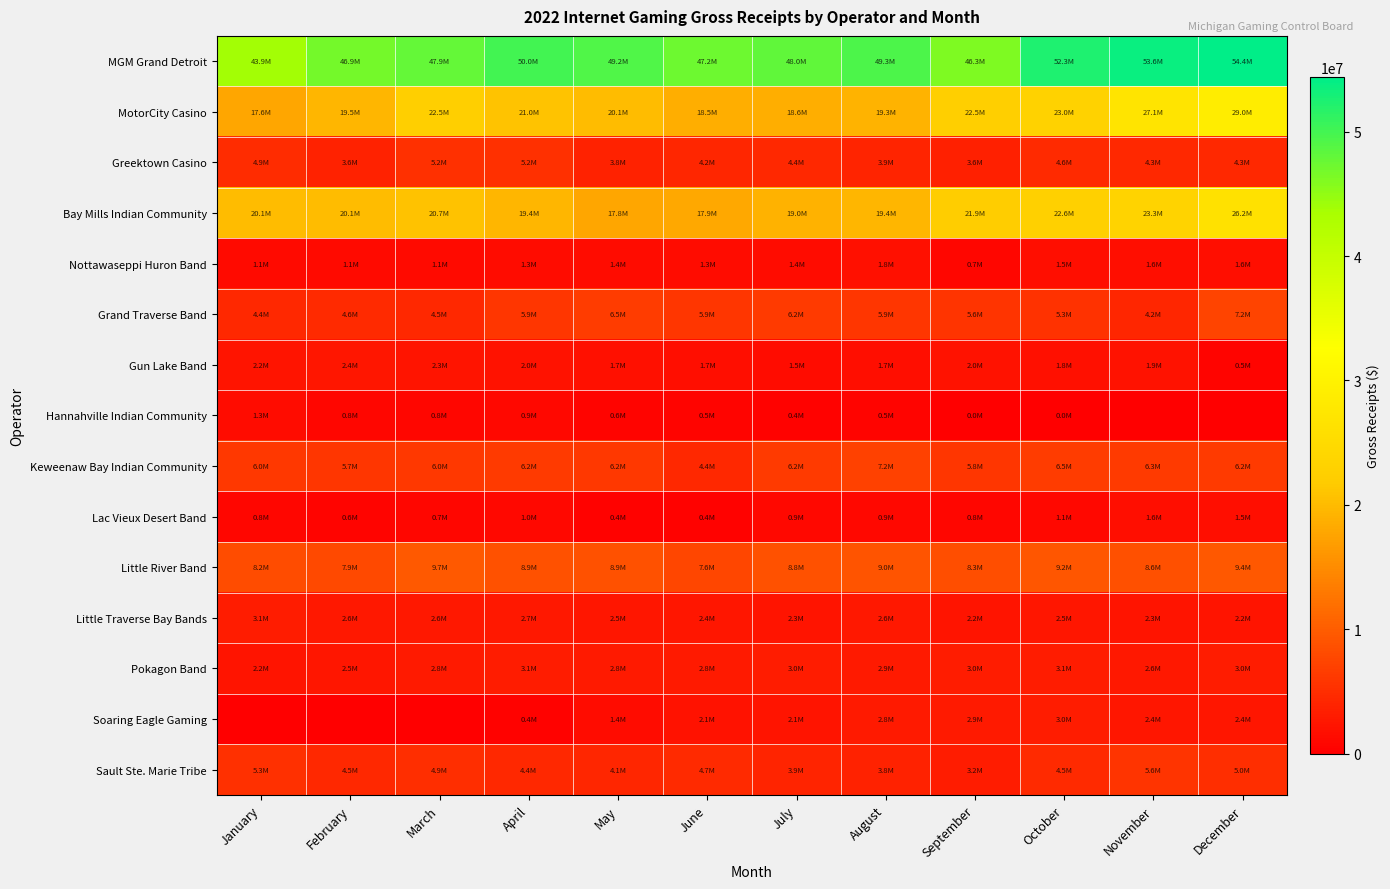

Reading right to left, extract all data points from this chart.

MGM Grand Detroit: December=54385259.2	November=53629009.4	October=52300177.1	September=46252992.6	August=49327376.7	July=48021614.5	June=47242774.4	May=49238654.1	April=49983301.5	March=47892741.7	February=46883965.0	January=43885956.1
MotorCity Casino: December=28954996.6	November=27141557.7	October=23019508.9	September=22450873.1	August=19328905.8	July=18564679.4	June=18533759.4	May=20076405.6	April=21027925.3	March=22471210.2	February=19477947.8	January=17641286.8
Greektown Casino: December=4265652.9	November=4271104.1	October=4604271.2	September=3560472.4	August=3898731.5	July=4391869.0	June=4243052.2	May=3815014.3	April=5201136.1	March=5221751.2	February=3641899.0	January=4866900.7
Bay Mills Indian Community: December=26153669.4	November=23250278.1	October=22625071.4	September=21882056.6	August=19362312.3	July=19037249.7	June=17853312.6	May=17827597.8	April=19412955.3	March=20748959.7	February=20111744.3	January=20095684.0
Nottawaseppi Huron Band: December=1602613.4	November=1585548.1	October=1533511.7	September=700591.7	August=1756492.8	July=1355735.6	June=1327845.8	May=1436948.1	April=1347794.0	March=1110084.7	February=1066975.6	January=1145880.9
Grand Traverse Band: December=7239301.4	November=4225291.4	October=5324956.0	September=5620781.4	August=5912622.8	July=6242228.7	June=5880482.7	May=6465549.4	April=5860151.3	March=4457556.6	February=4572807.2	January=4394233.6
Gun Lake Band: December=520248.1	November=1937808.4	October=1796893.5	September=1975324.2	August=1677384.0	July=1459683.6	June=1694225.7	May=1727615.7	April=2013155.9	March=2336845.1	February=2430438.5	January=2244730.8
Hannahville Indian Community: December=0.0	November=0.0	October=489.7	September=15475.4	August=529188.1	July=398574.0	June=471371.5	May=592700.3	April=925870.5	March=750269.8	February=833500.1	January=1314134.6
Keweenaw Bay Indian Community: December=6179788.2	November=6294206.3	October=6457497.3	September=5824575.5	August=7196303.7	July=6168121.1	June=4354345.0	May=6154353.6	April=6234208.7	March=6000894.8	February=5740290.2	January=5989843.0
Lac Vieux Desert Band: December=1494793.9	November=1619915.1	October=1053194.9	September=845655.4	August=936755.5	July=881542.8	June=414351.5	May=408678.9	April=986290.3	March=740374.3	February=578509.2	January=827376.5
Little River Band: December=9371529.8	November=8610495.9	October=9150287.3	September=8293642.2	August=9002084.4	July=8766285.5	June=7590862.2	May=8855135.4	April=8867541.2	March=9669864.2	February=7869999.5	January=8226960.0
Little Traverse Bay Bands: December=2213264.3	November=2311923.5	October=2452196.8	September=2242708.6	August=2560194.6	July=2255185.9	June=2368365.3	May=2462715.5	April=2706535.8	March=2606887.7	February=2628927.7	January=3109848.9
Pokagon Band: December=3044117.2	November=2633742.0	October=3100038.4	September=2993094.9	August=2879949.1	July=3008219.5	June=2807896.6	May=2818059.5	April=3070582.9	March=2774405.4	February=2486293.0	January=2192581.2
Soaring Eagle Gaming: December=2375317.4	November=2365287.8	October=3011881.3	September=2908140.7	August=2785621.0	July=2143678.9	June=2056519.8	May=1368148.2	April=398111.3	March=0.0	February=0.0	January=0.0
Sault Ste. Marie Tribe: December=4972171.6	November=5551946.4	October=4526307.1	September=3168061.9	August=3770271.2	July=3919849.2	June=4668421.8	May=4137926.9	April=4402451.7	March=4891807.9	February=4452627.6	January=5308084.3